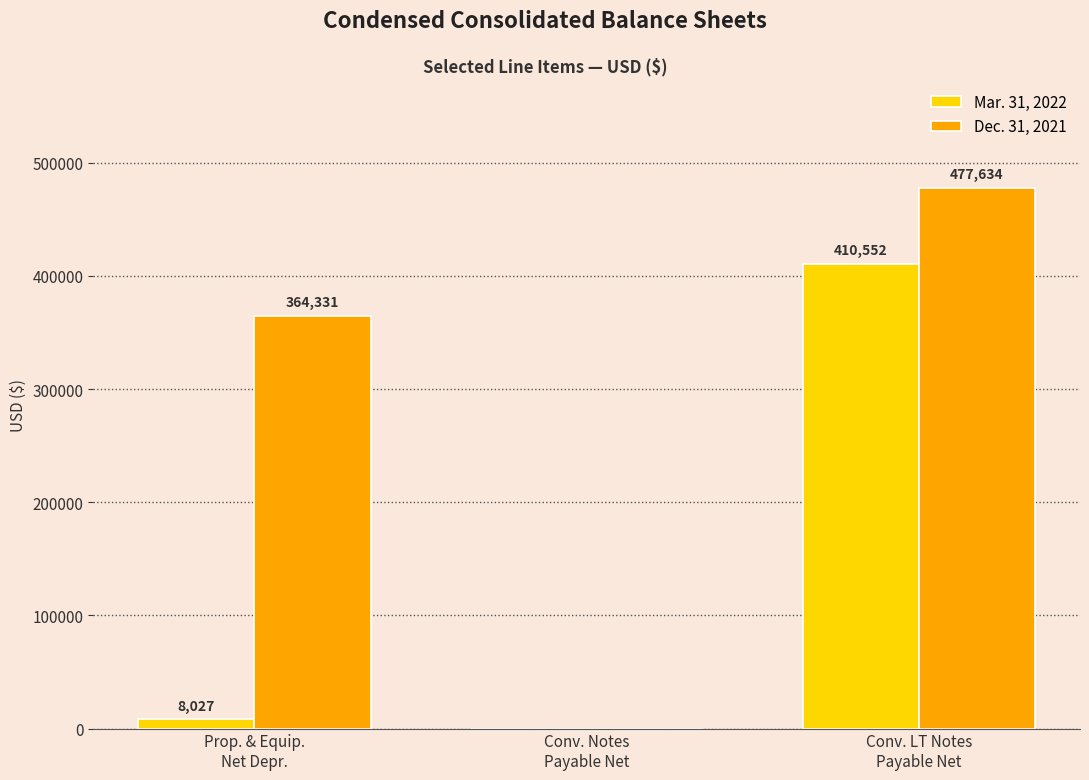

Reading left to right, transcribe all the data shown in this chart.

Mar. 31, 2022: Prop. & Equip.
Net Depr.=8027	Conv. Notes
Payable Net=0	Conv. LT Notes
Payable Net=410552
Dec. 31, 2021: Prop. & Equip.
Net Depr.=364331	Conv. Notes
Payable Net=0	Conv. LT Notes
Payable Net=477634